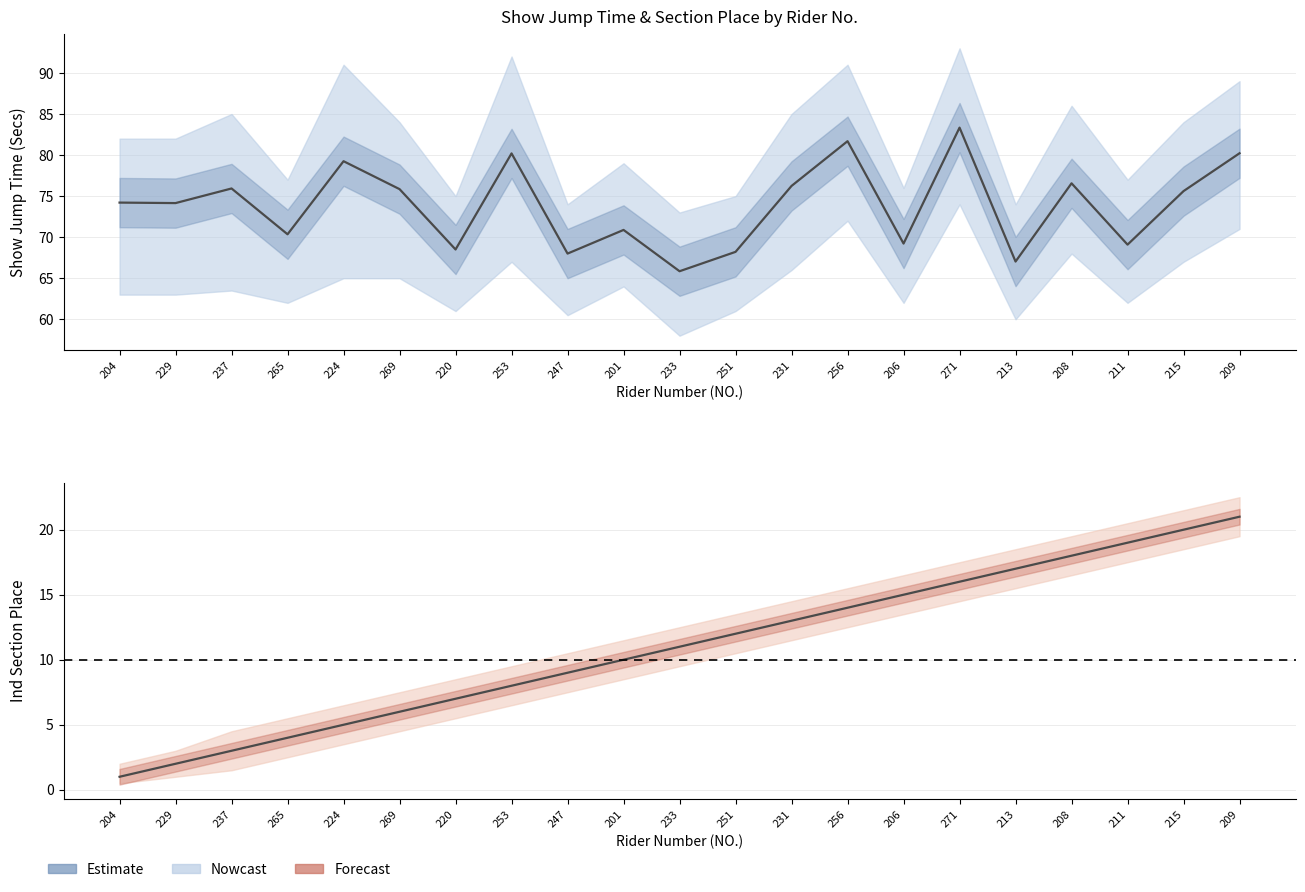

At which category does Show Jump Time (Secs) reach its first local valley?

229